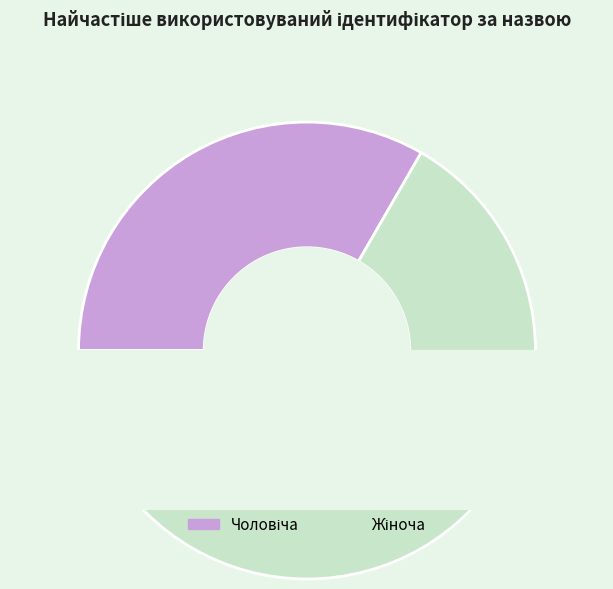

To the nearest percent, what is the combined percentage of Жіноча and Чоловіча?

100%